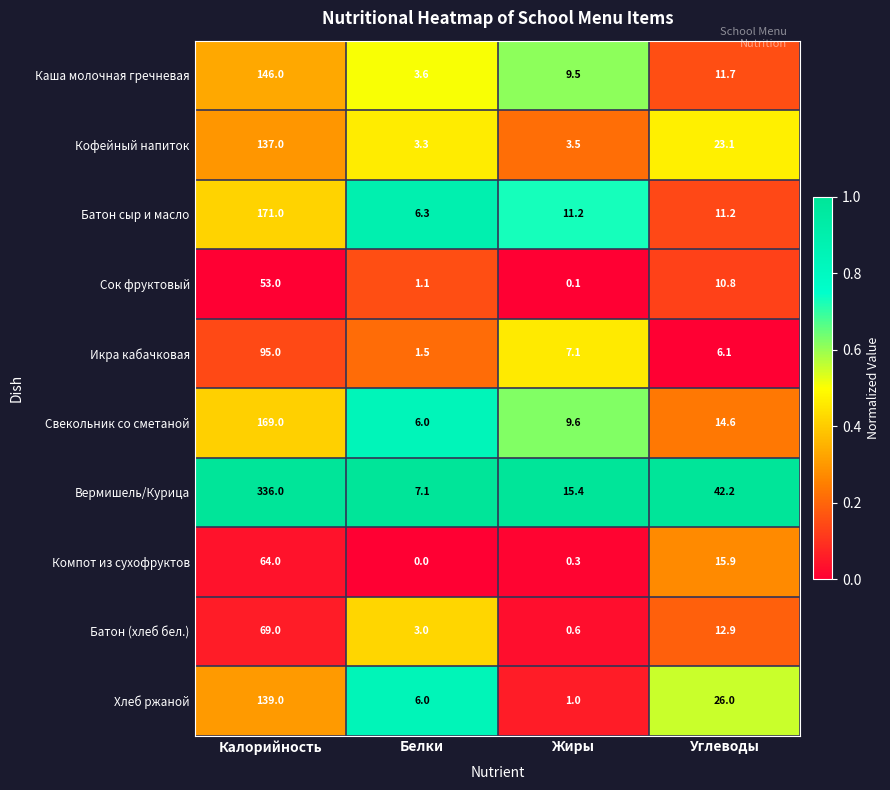

Which series changed the most between Белки and Жиры?

Вермишель/Курица